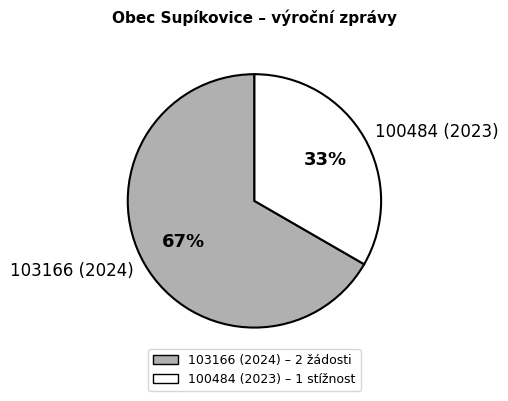

To the nearest percent, what is the average slice percentage?

50%